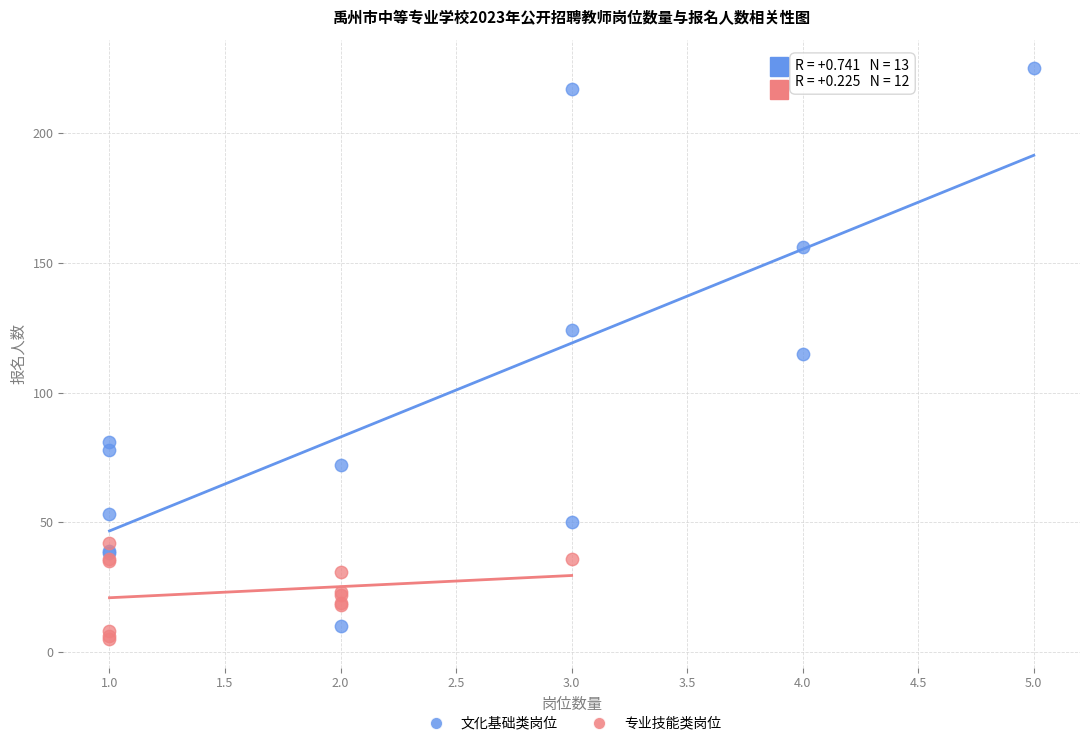

Which series reaches the maximum Y coordinate?

文化基础类岗位